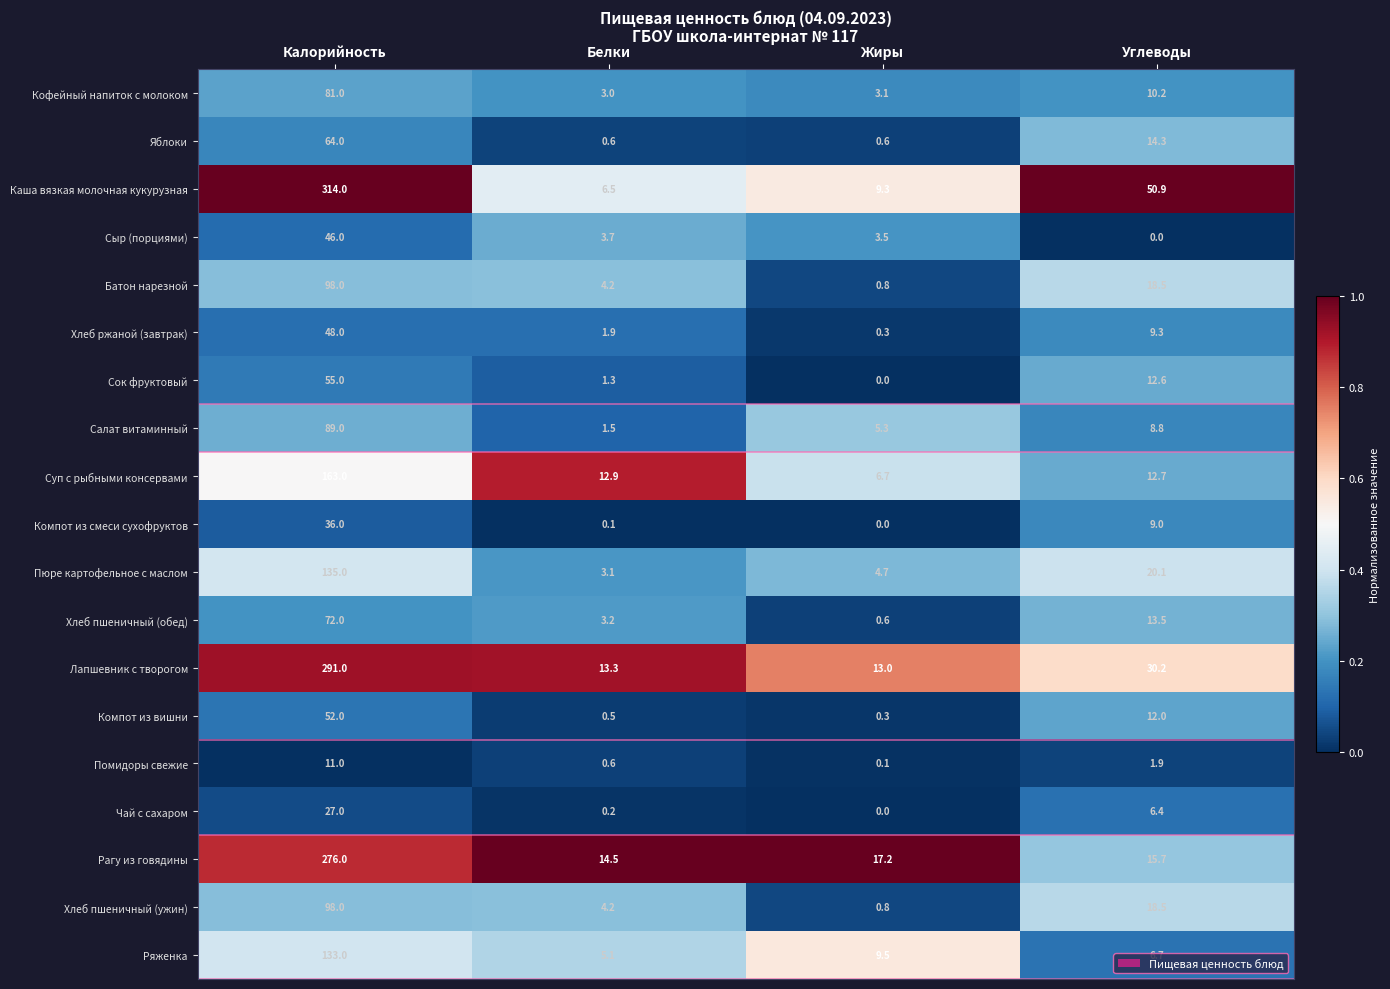

At which label does Чай с сахаром first exceed 6?

Калорийность